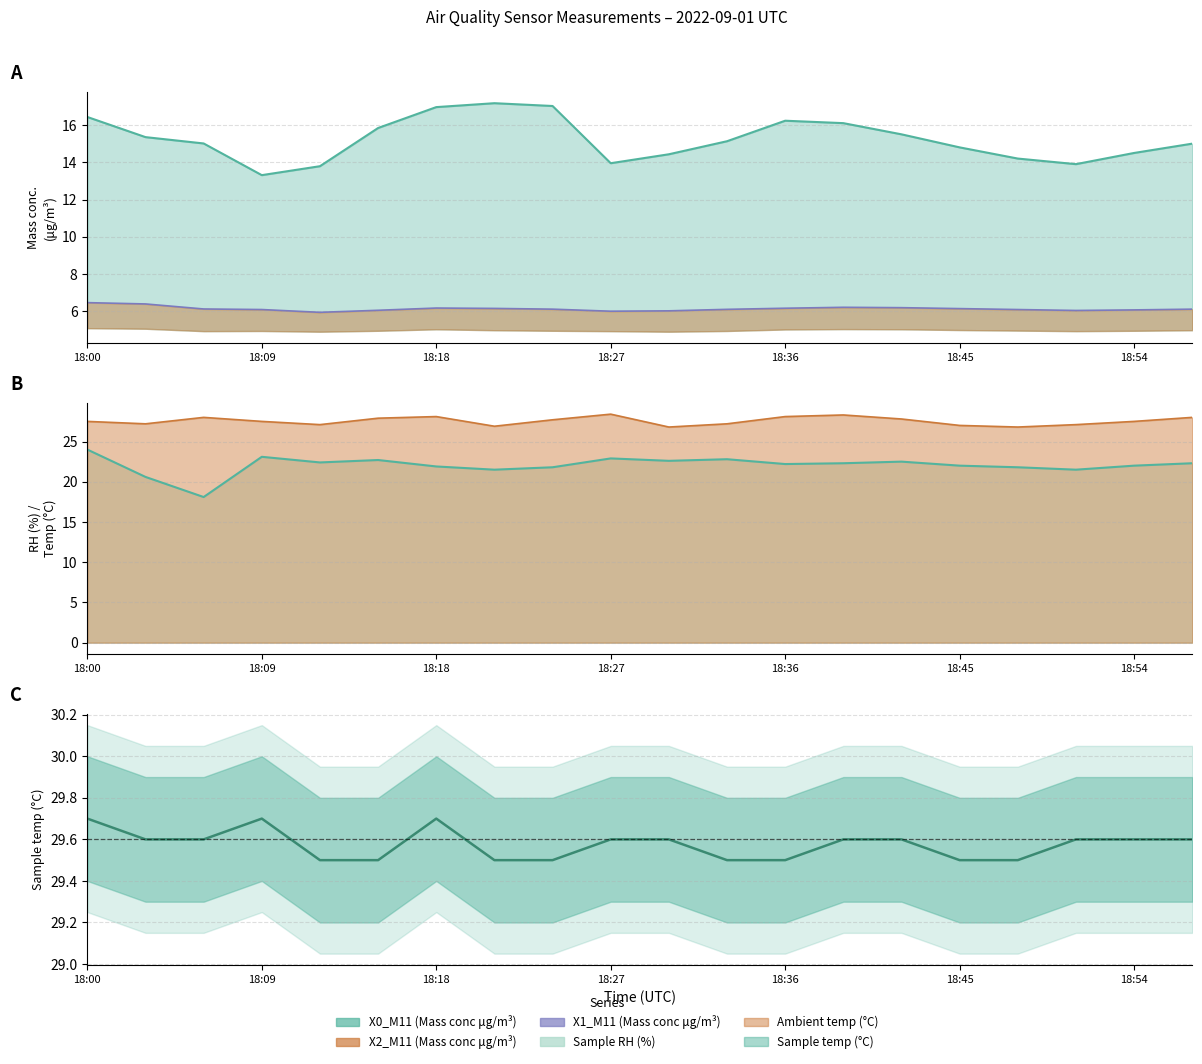

At which label does the data first exceed 6?

18:00